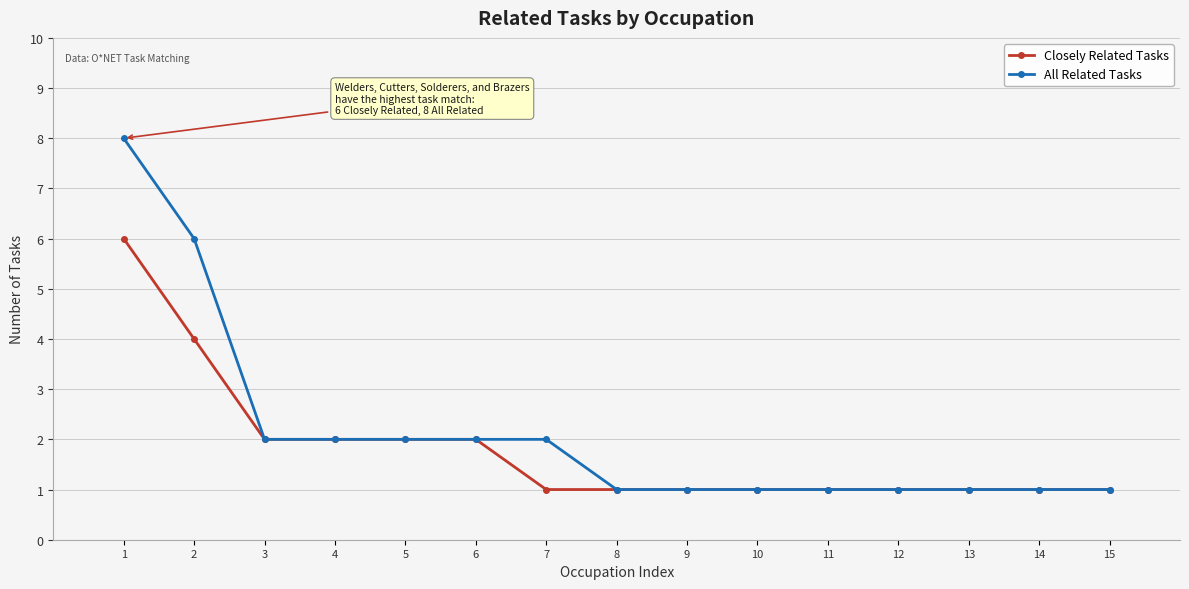

What is the maximum value for All Related Tasks?

8